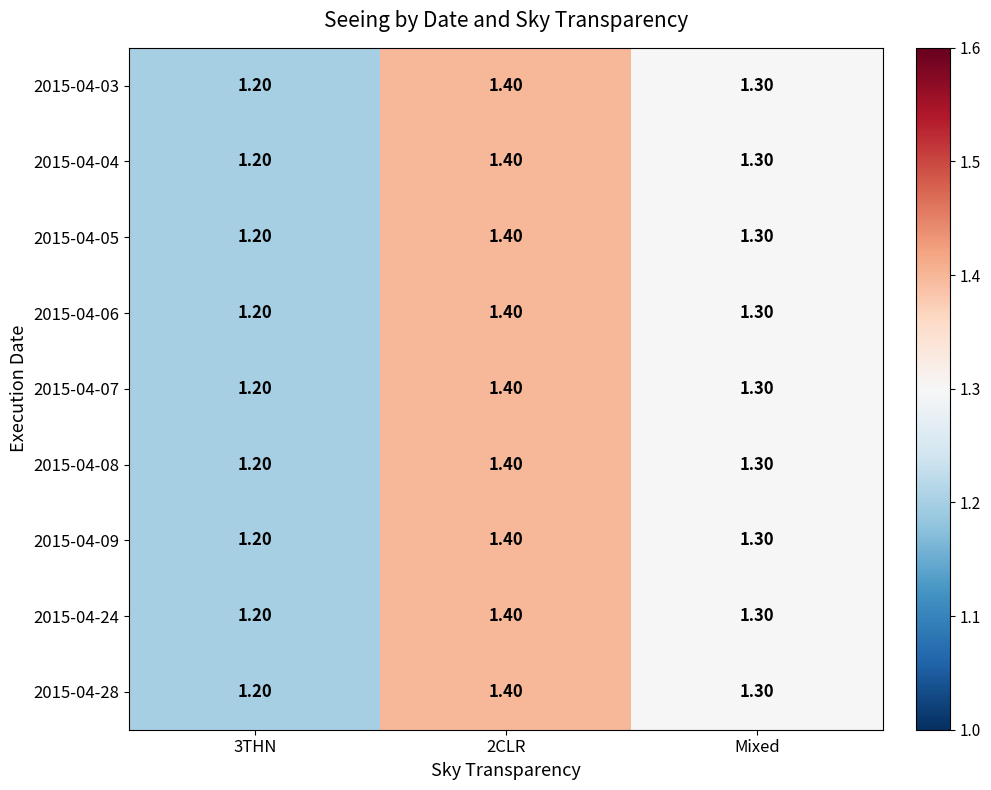

List the labels in order of 2015-04-24 value, largest first.

2CLR, Mixed, 3THN